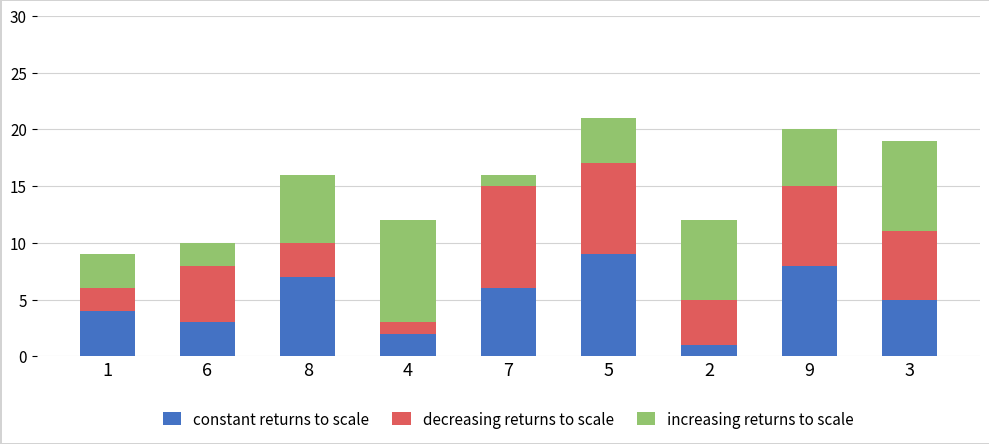

What is the average value of the constant returns to scale series?

5